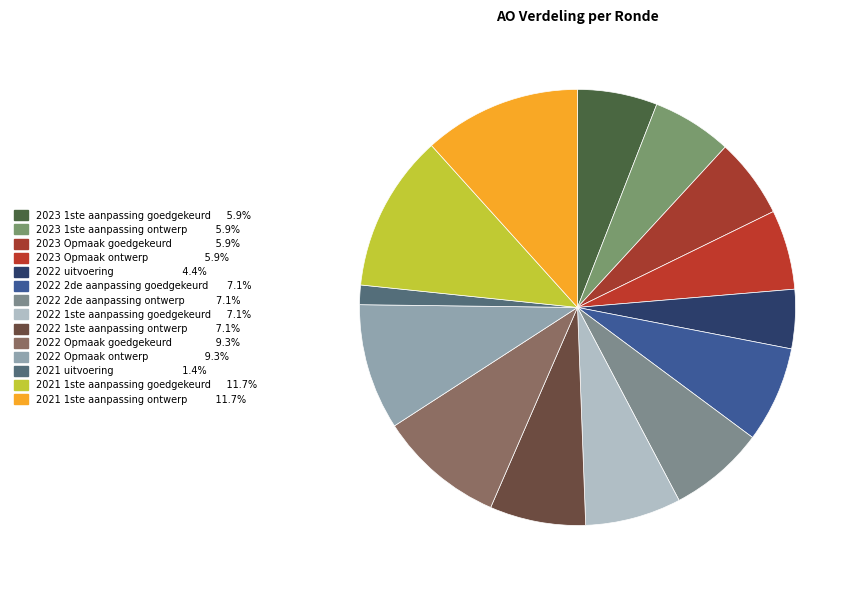

To the nearest percent, what portion does 2022 1ste aanpassing ontwerp represent?

7%